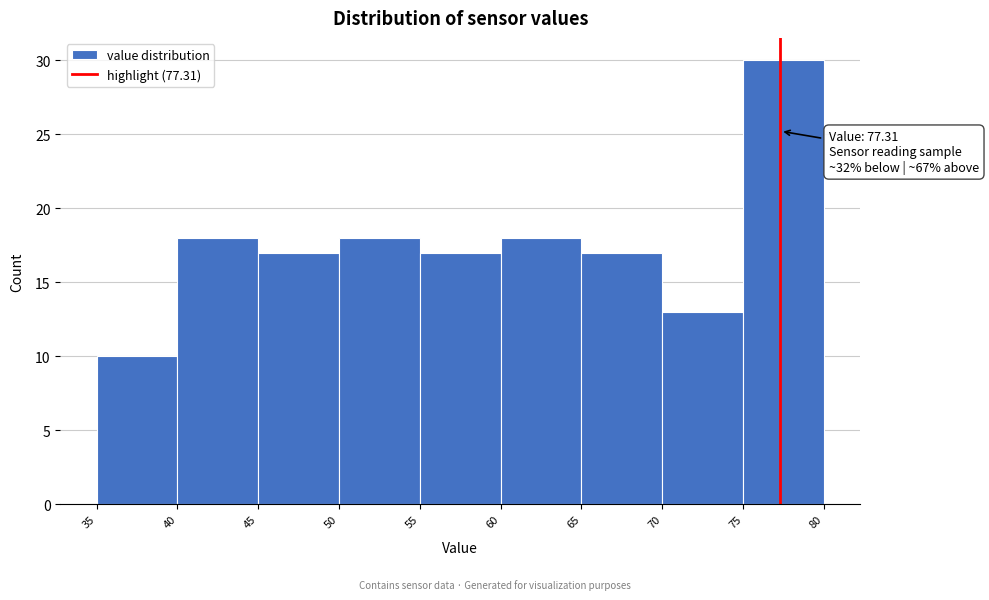

Which range on the x-axis has the tallest bar?

75 to 80